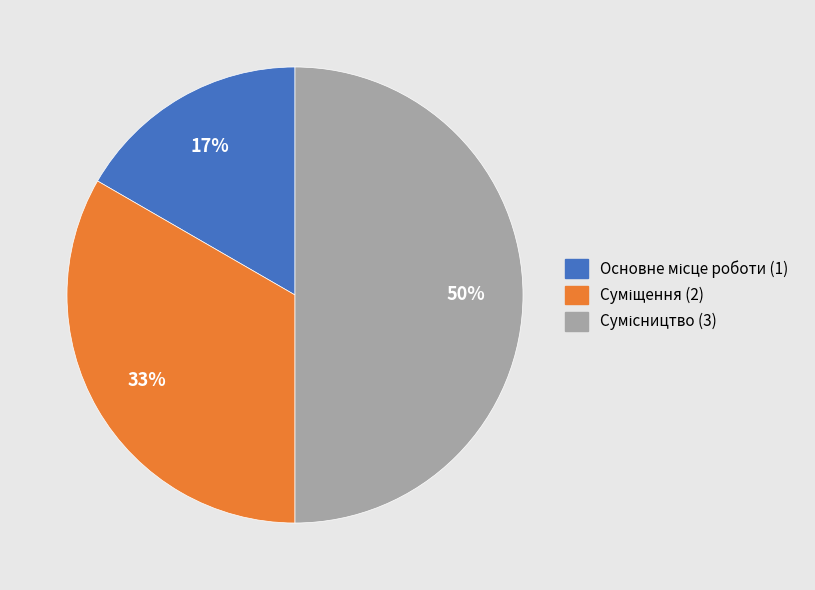

To the nearest percent, what is the difference between the largest and smallest slice percentages?

33%